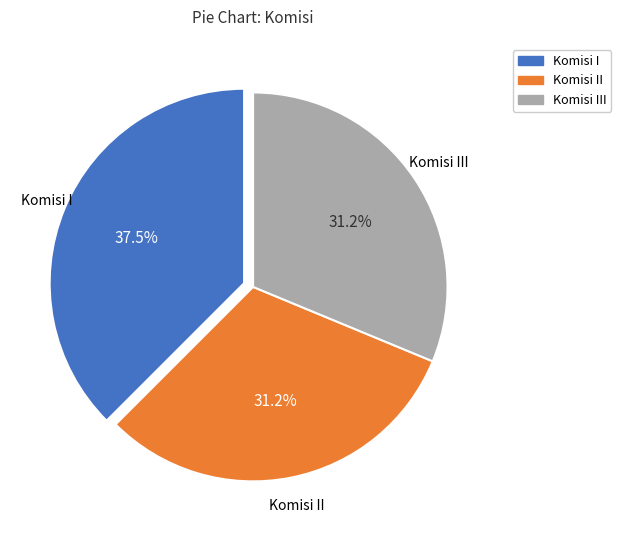

Is there a majority slice in this chart?

No